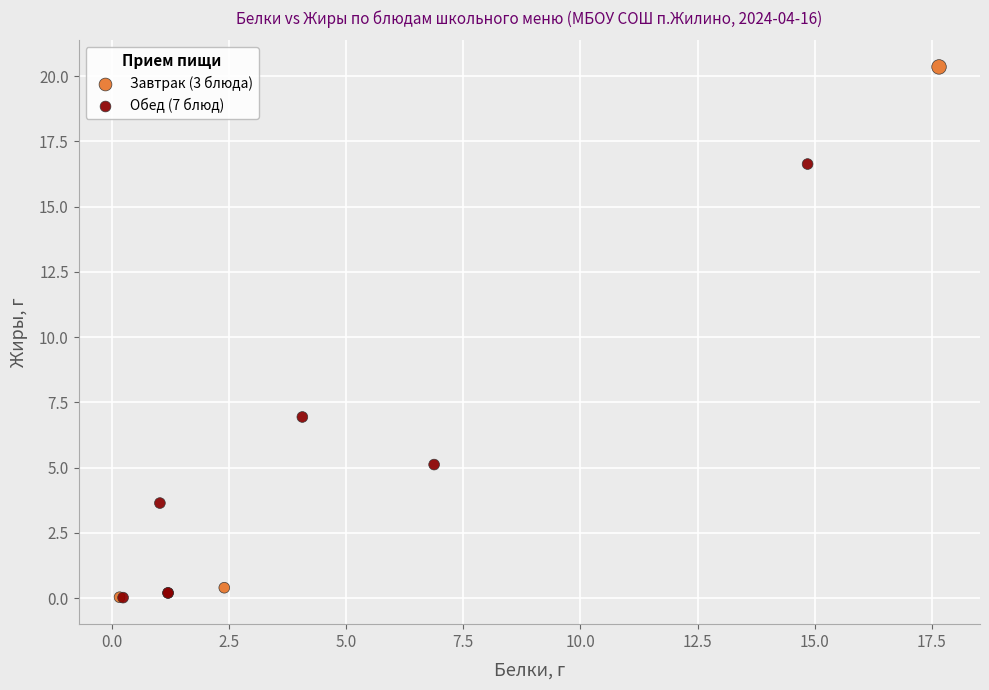

Which series has the widest spread of Y values?

Завтрак (3 блюда)